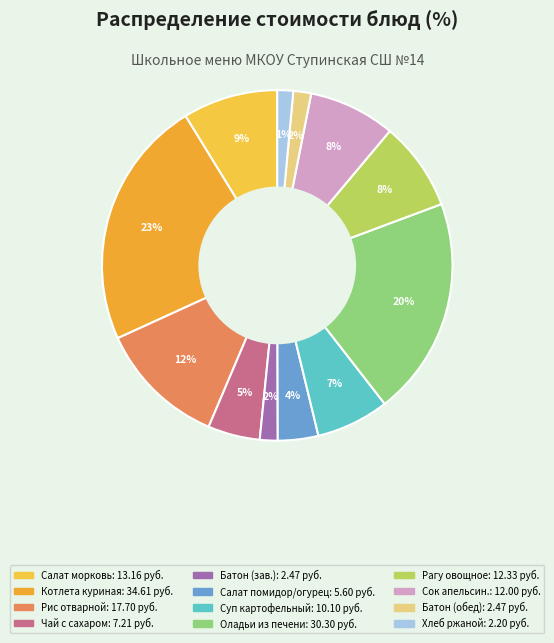

Rank the categories by value from highest to lowest.

Котлета из курицы, Оладьи из печени по-кунцевски, Рис отварной, Салат из моркови и чернослива, Рагу из овощей, Сок апельсиновый, Суп картофельный с макаронными изделиями, Чай с сахаром, Салат из свежих помидоров и огурцов, Батон нарезной (завтрак), Батон нарезной (обед), Хлеб ржано-пшеничный